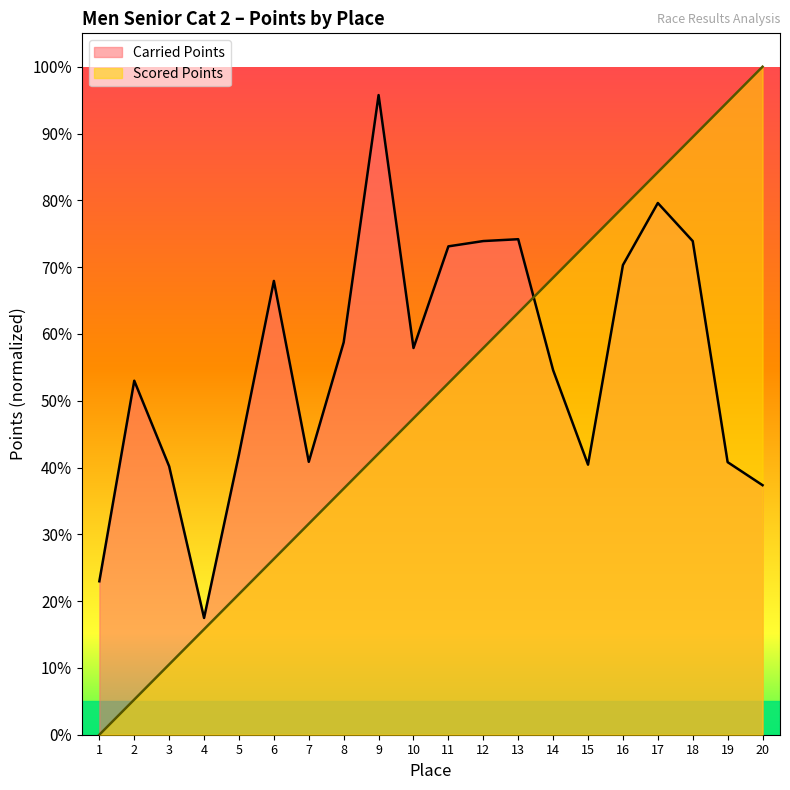

Which series has the largest range (max minus min)?

Scored Points